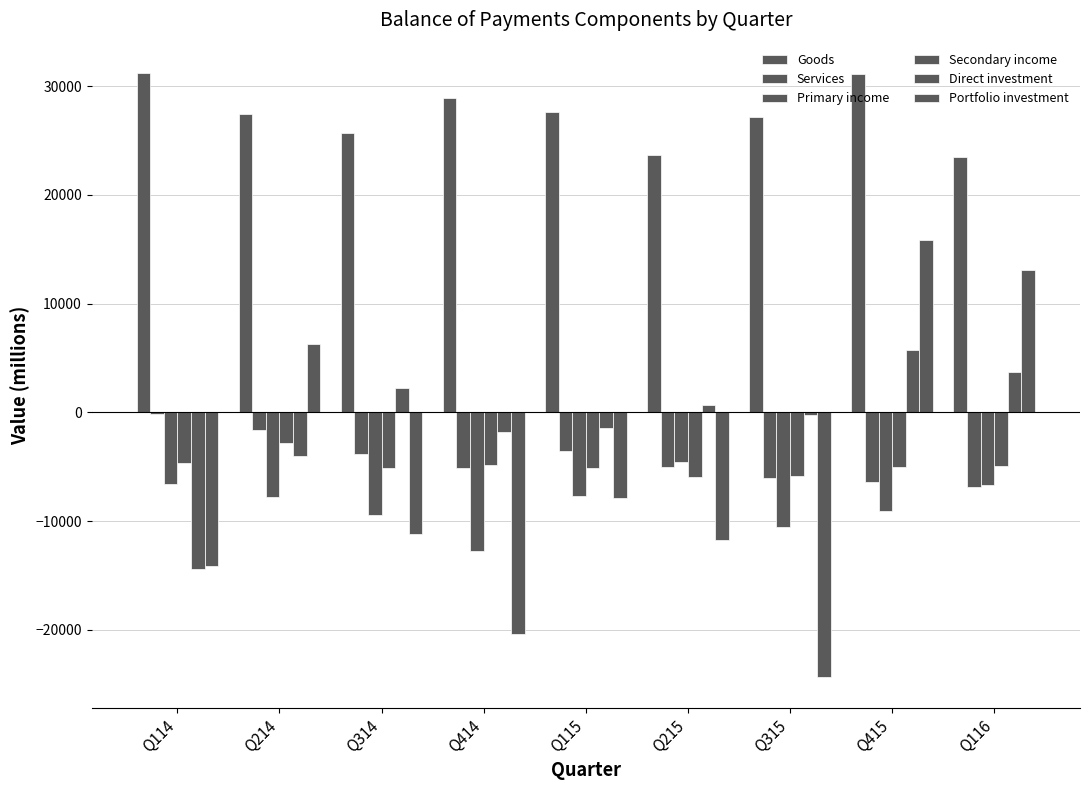

At Q315, list the series in order from largest to smallest.

Goods, Direct investment, Secondary income, Services, Primary income, Portfolio investment